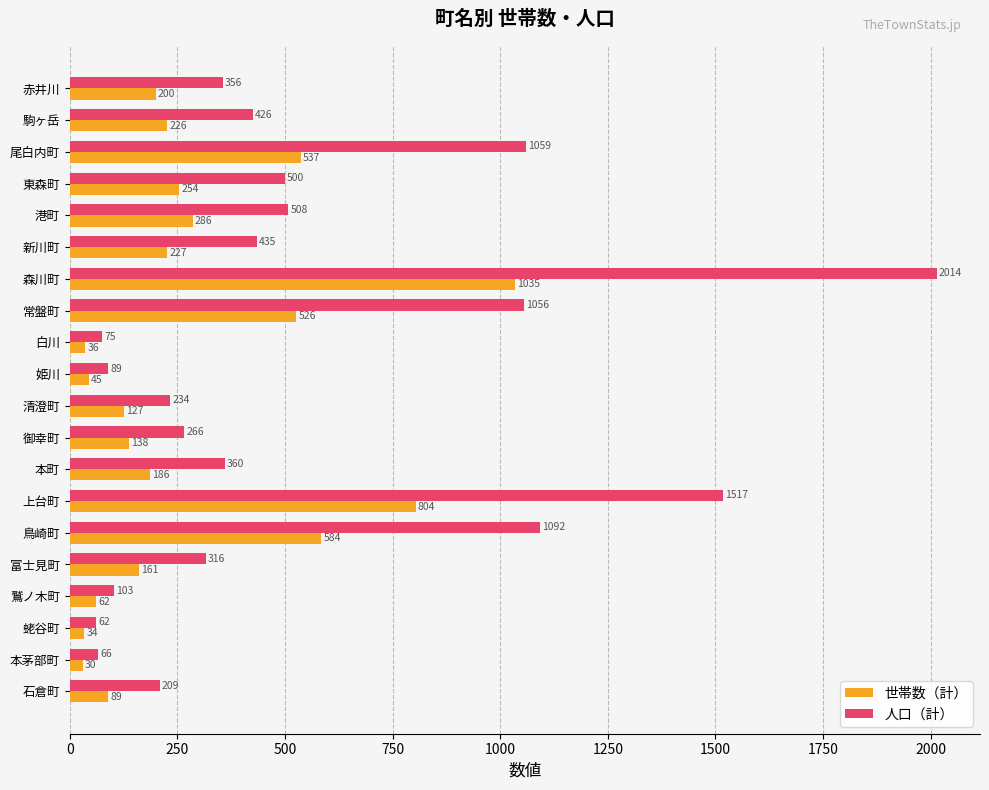

True or false: 人口（計） has a value of 154 at 赤井川.

False